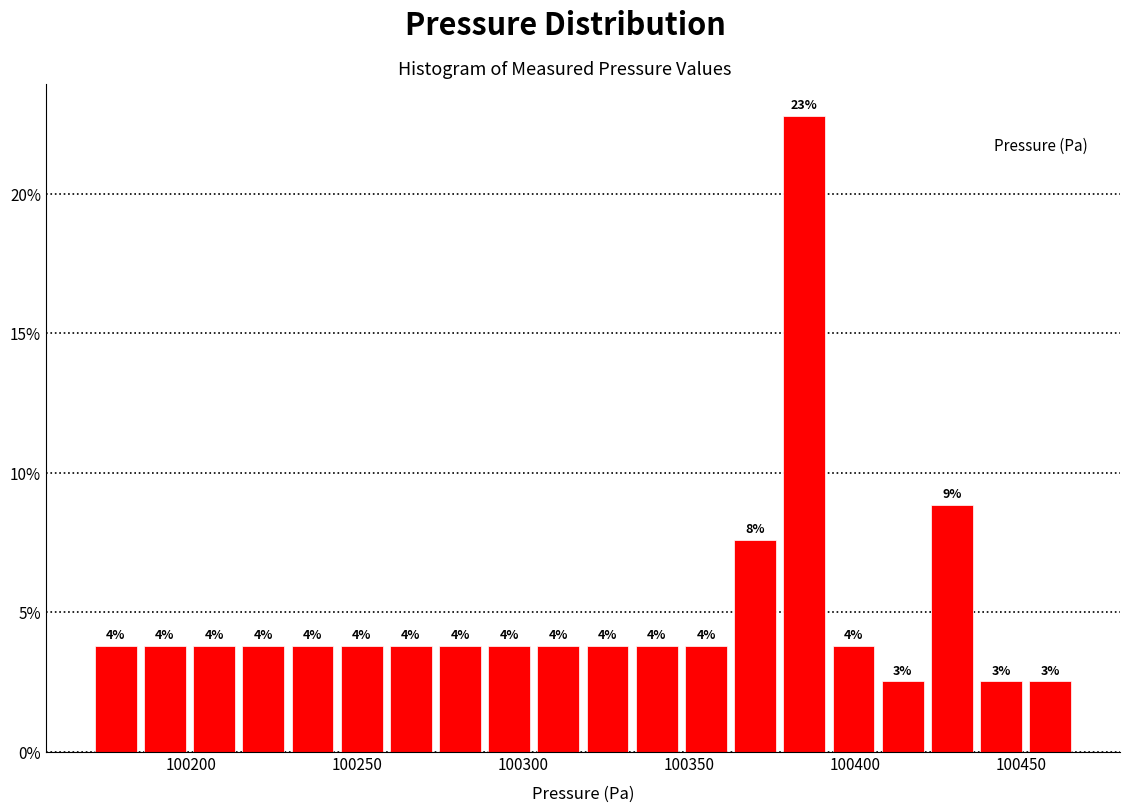

Around what value on the x-axis is the tallest bar? Give the approximate position of its centre, as read against the axis.

100385